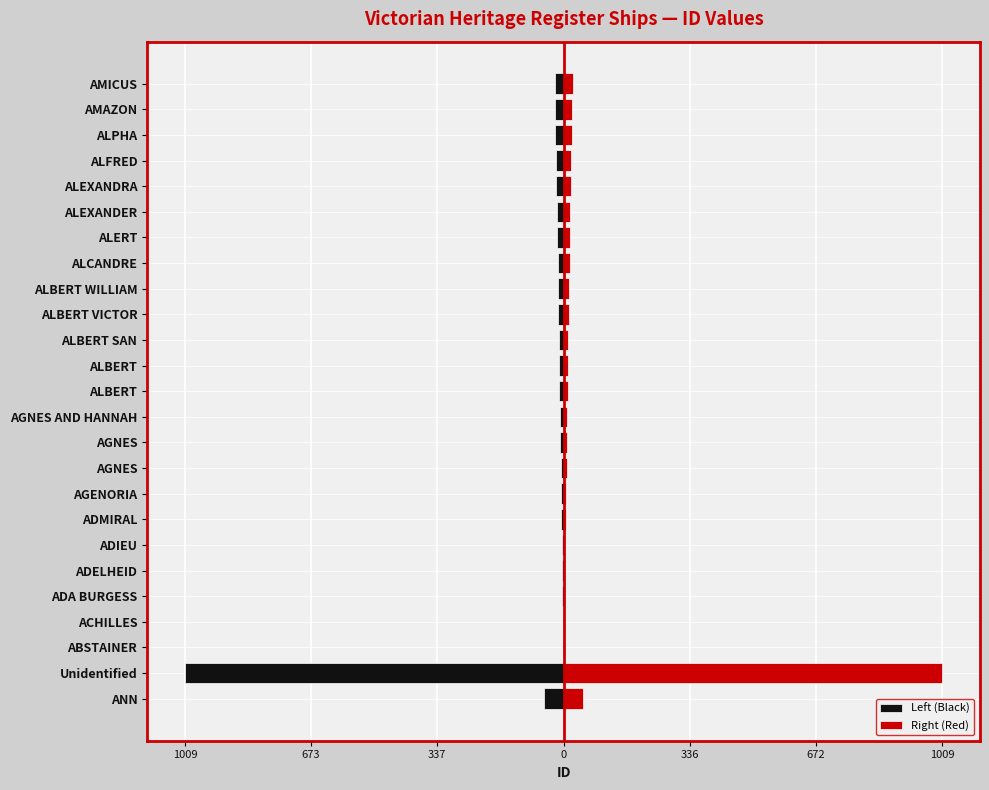

Does the chart contain stacked bars?

No